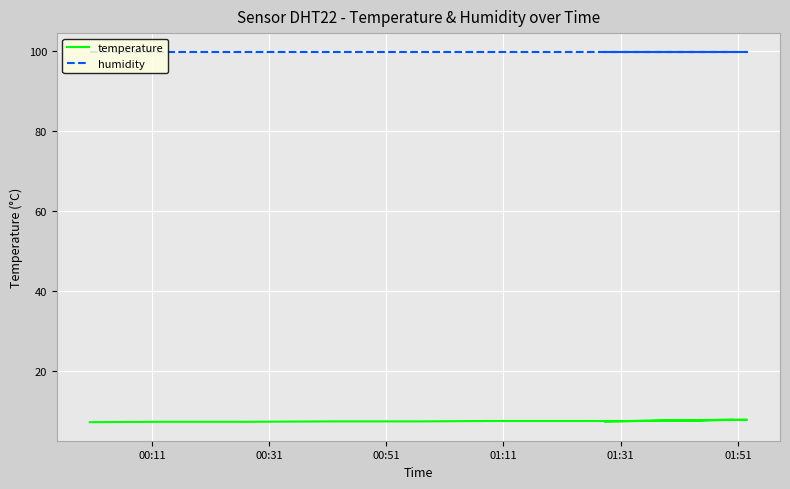

Reading left to right, what are all the values shown in this chart?

temperature: 7.2	7.3	7.3	7.4	7.4	7.5	7.5	7.5	7.6	7.8	7.8	7.4	7.6	7.7	7.8
humidity: 99.9	99.9	99.9	99.9	99.9	99.9	99.9	99.9	99.9	99.9	99.9	99.9	99.9	99.9	99.9